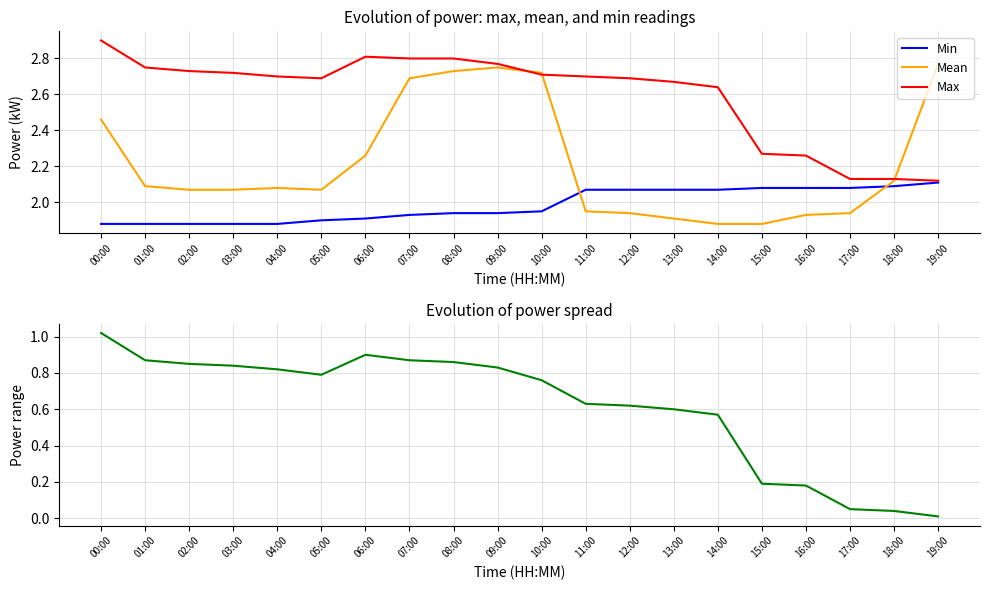

Which series has the largest range (max minus min)?

Power range